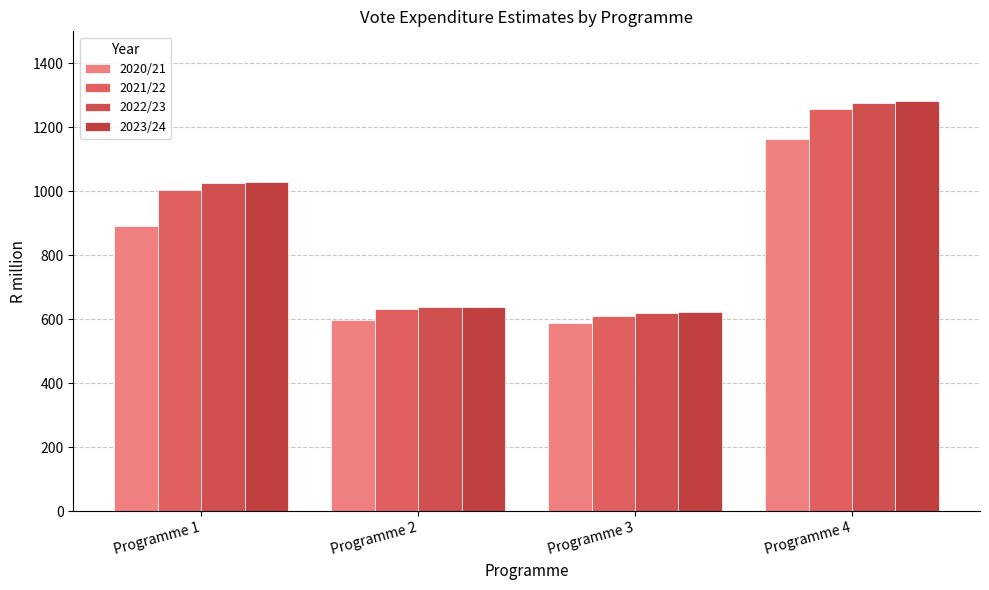

Reading left to right, extract all data points from this chart.

2020/21: Programme 1=891.2	Programme 2=598.0	Programme 3=588.7	Programme 4=1162.8
2021/22: Programme 1=1003.9	Programme 2=633.8	Programme 3=610.2	Programme 4=1257.9
2022/23: Programme 1=1026.8	Programme 2=637.2	Programme 3=618.9	Programme 4=1276.4
2023/24: Programme 1=1030.4	Programme 2=638.4	Programme 3=621.6	Programme 4=1280.9